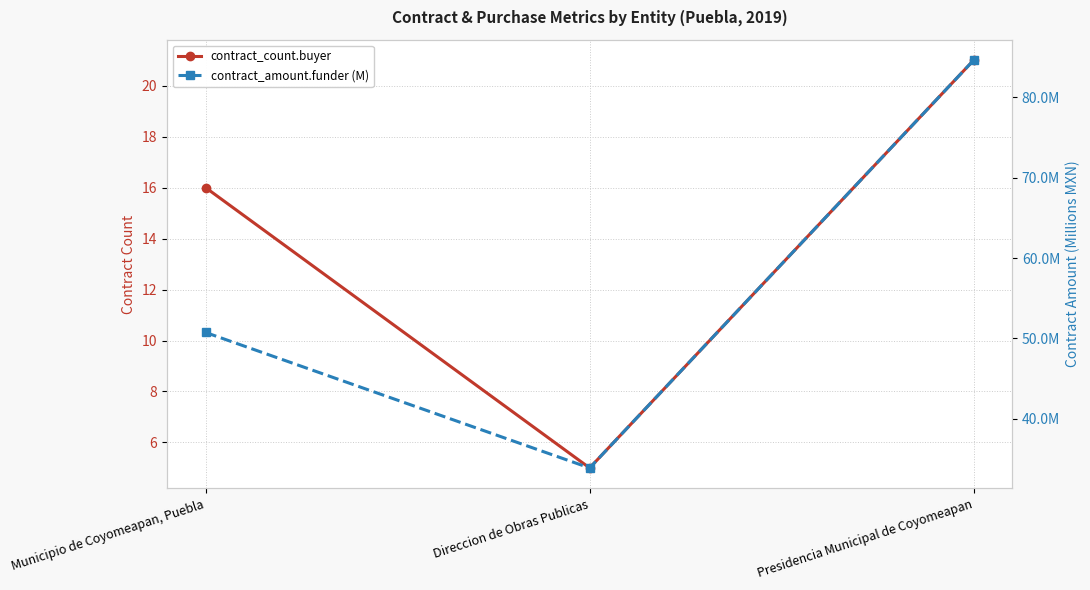

Reading left to right, extract all data points from this chart.

contract_count.buyer: 16.0	5.0	21.0
contract_amount.funder (M): 50.7	33.9	84.6